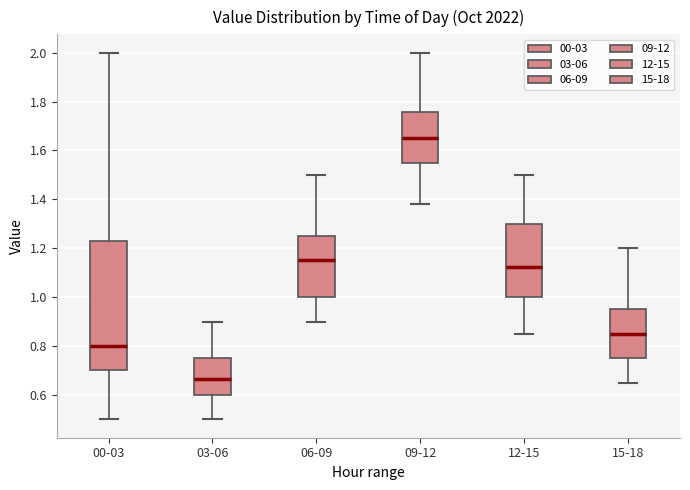

Which box has the lowest median line?

03-06